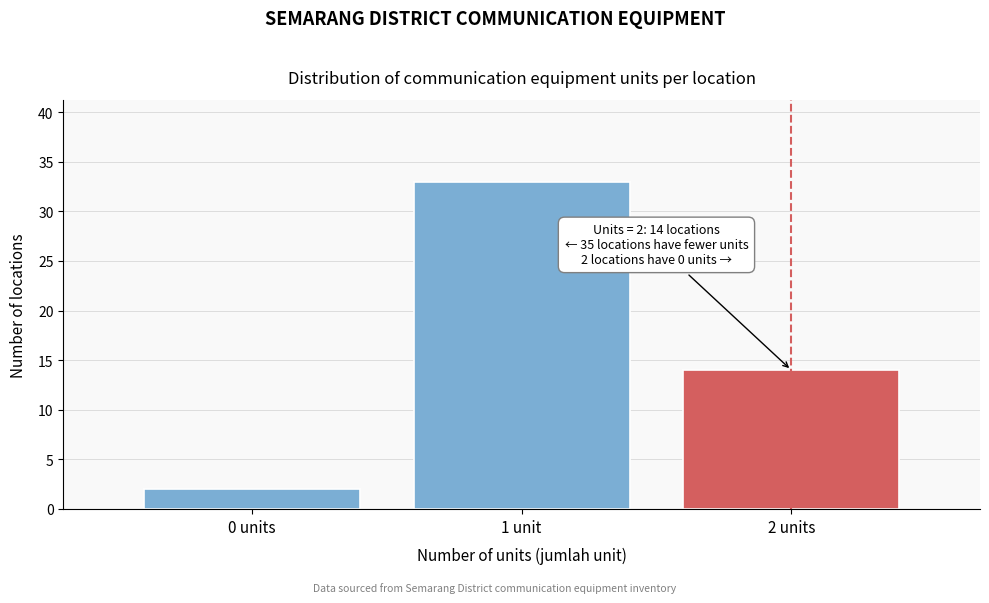

Reading left to right, extract all data points from this chart.

0 units=2	1 unit=33	2 units=14